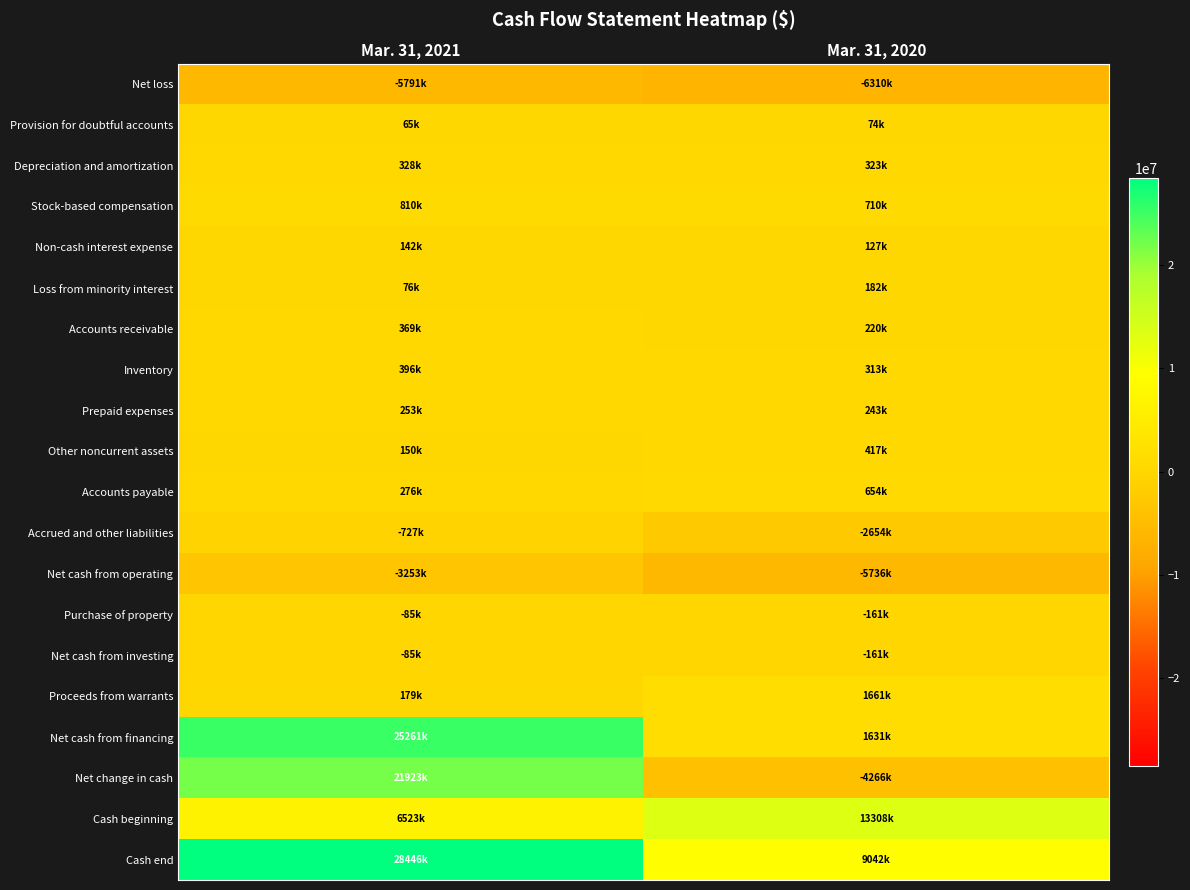

List the series in order of their peak value, lowest first.

Net loss, Net cash from operating, Accrued and other liabilities, Purchase of property, Net cash from investing, Provision for doubtful accounts, Non-cash interest expense, Loss from minority interest, Prepaid expenses, Depreciation and amortization, Accounts receivable, Inventory, Other noncurrent assets, Accounts payable, Stock-based compensation, Proceeds from warrants, Cash beginning, Net change in cash, Net cash from financing, Cash end